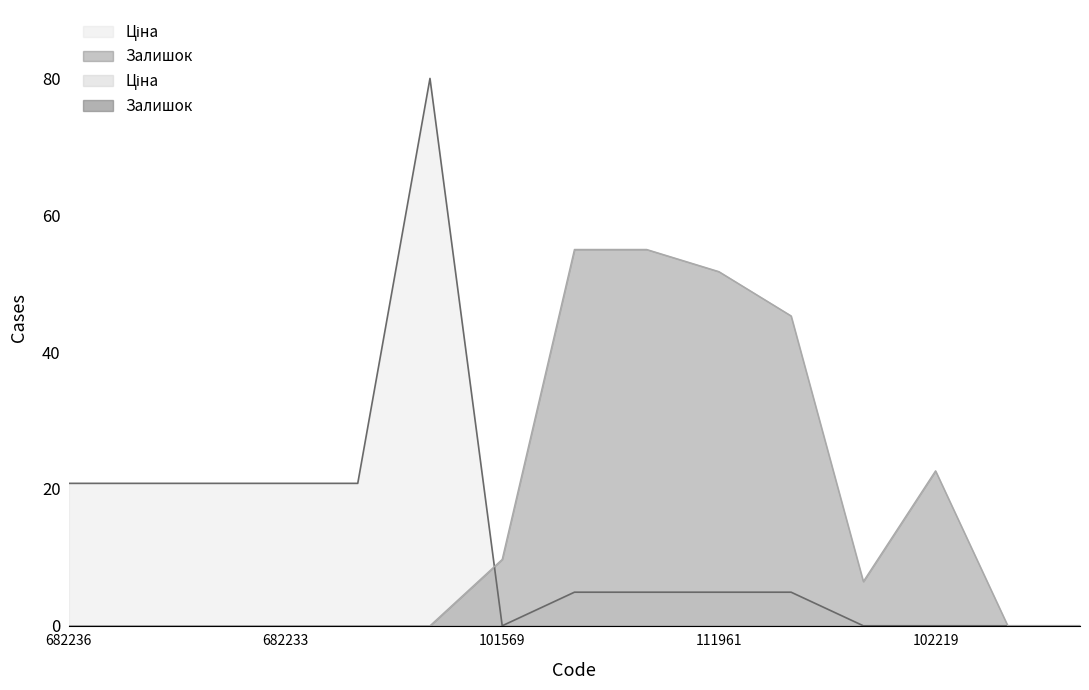

True or false: Залишок has more than 0 points higher than both neighbors.

True